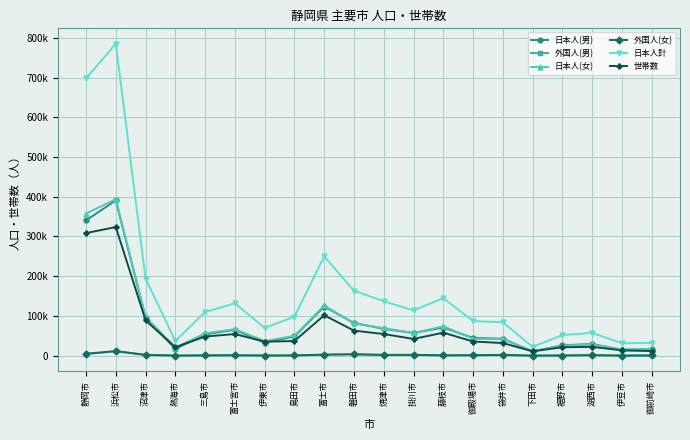

What are all the series names shown in the legend?

日本人(男), 外国人(男), 日本人(女), 外国人(女), 日本人計, 世帯数